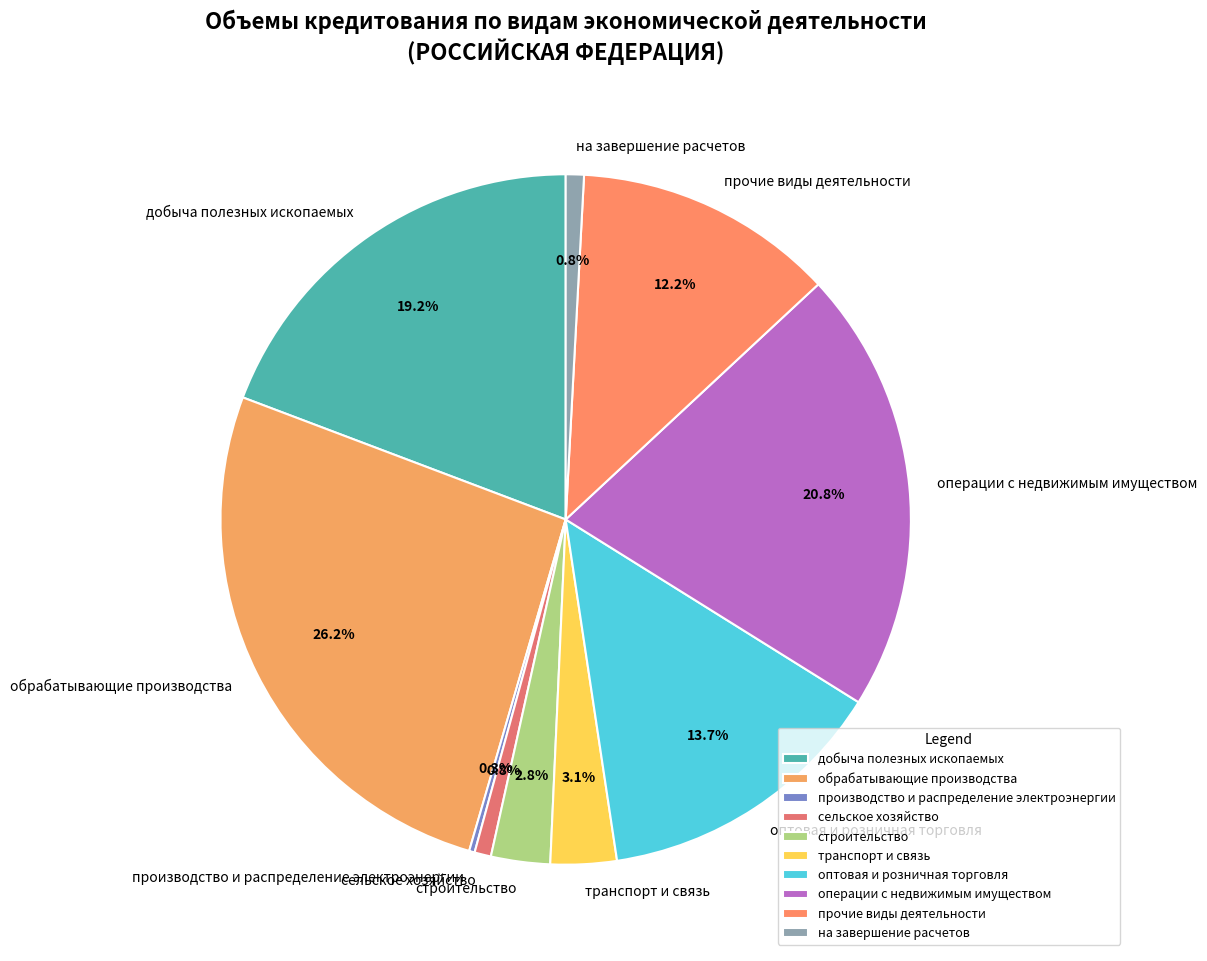

To the nearest percent, what is the combined percentage of на завершение расчетов and прочие виды деятельности?

13%